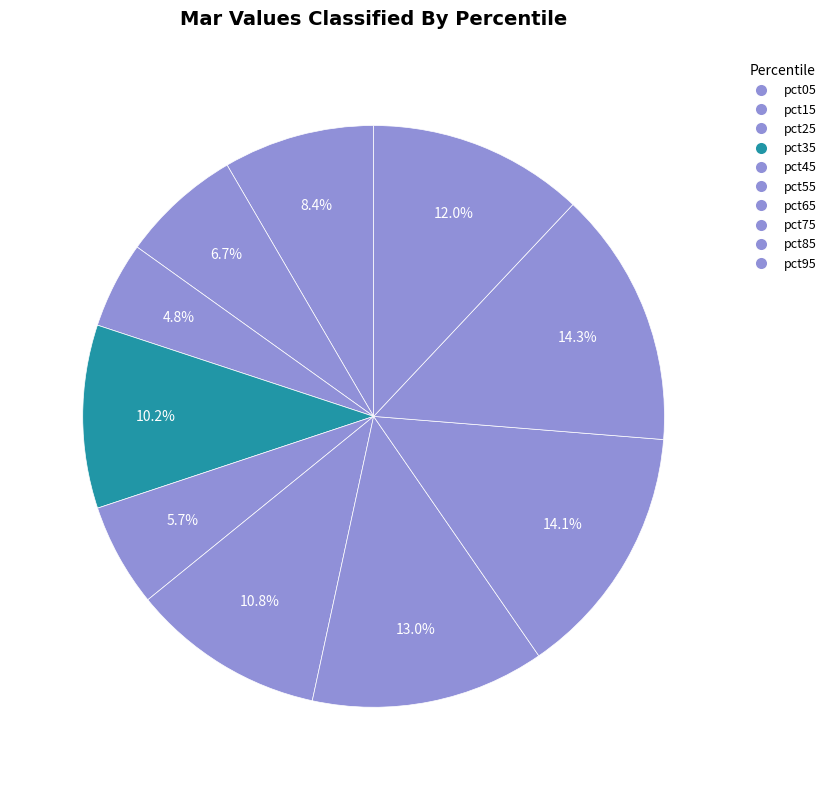

Count the number of slices in the pie.

10